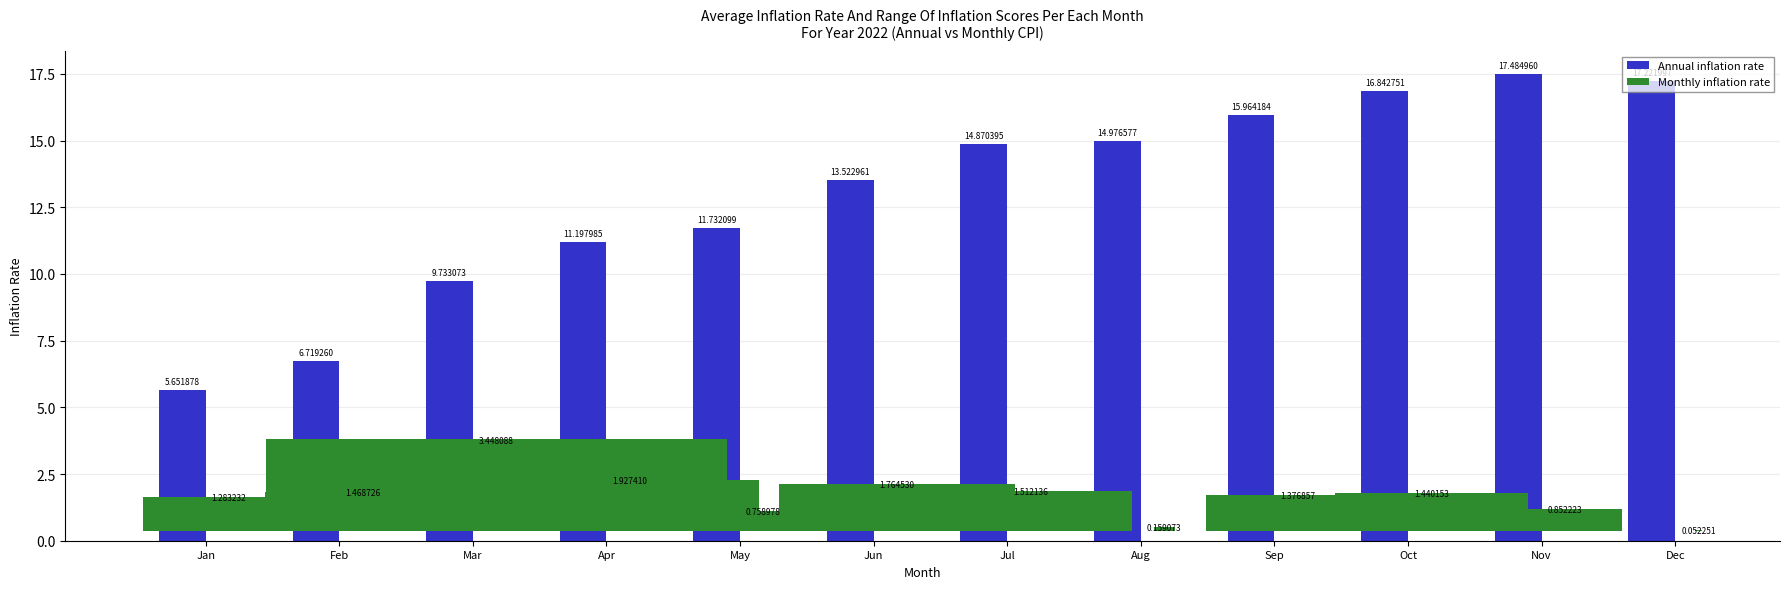

How many bars are there in total?

24